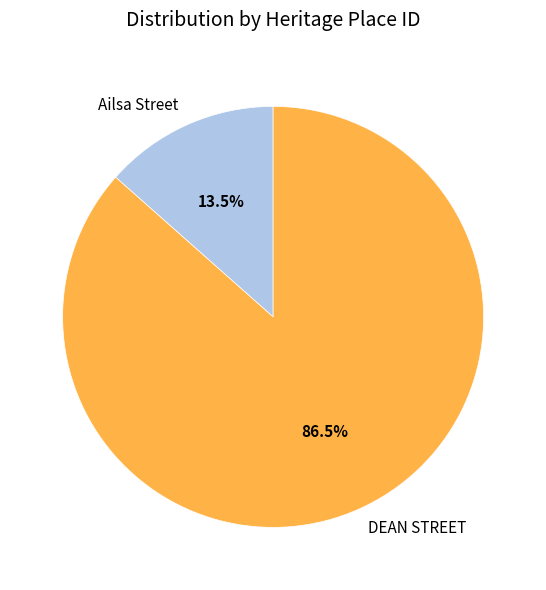

To the nearest percent, what is the difference between the largest and smallest slice percentages?

73%